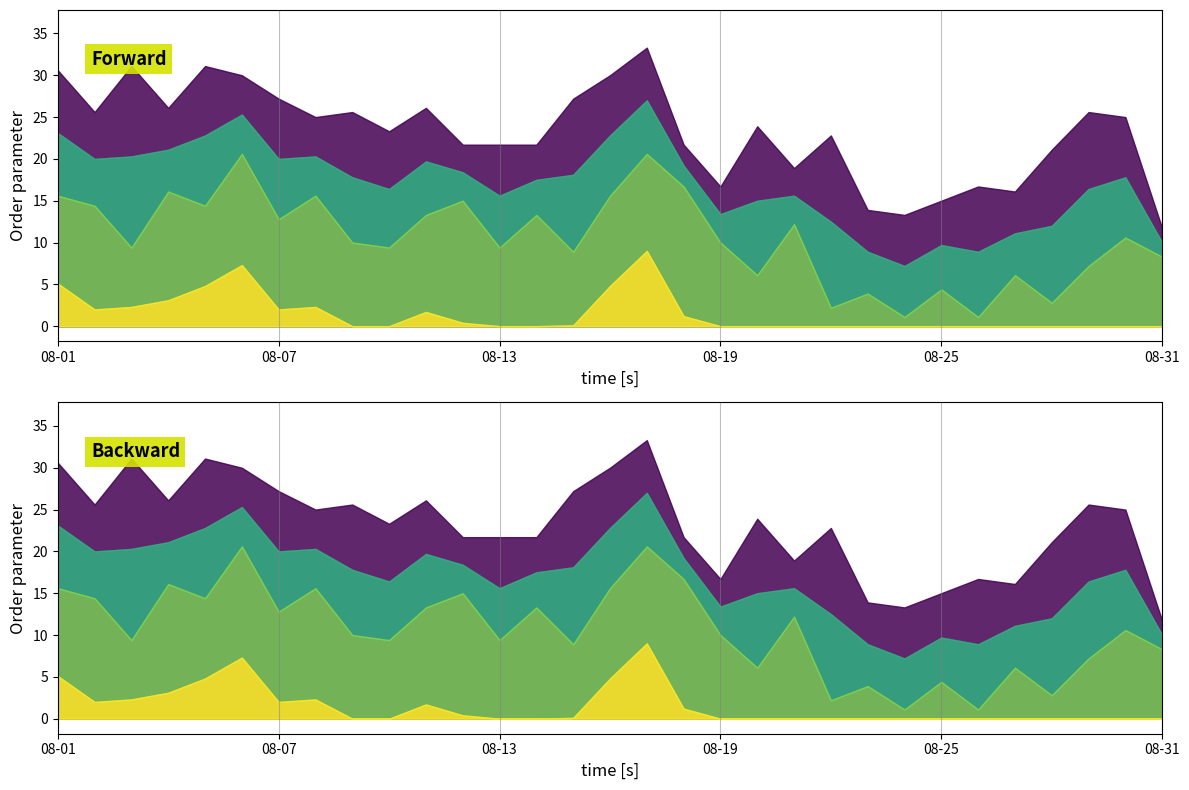

The Min Temp (C) series shows 6.4 at 08-21. True or false?

False